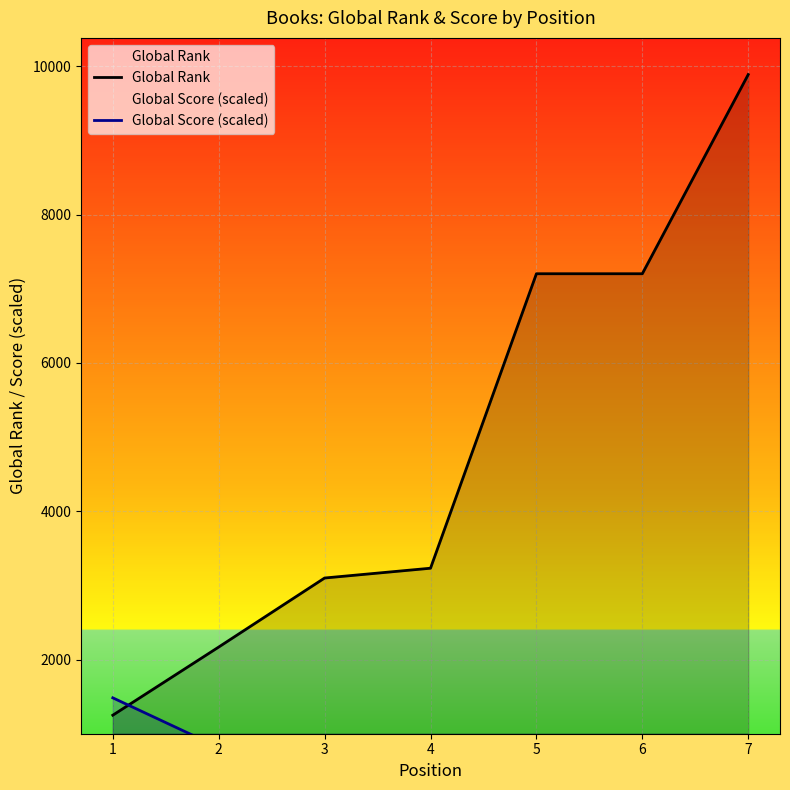

The value of Global Rank at 5 is 7202.0. True or false?

True